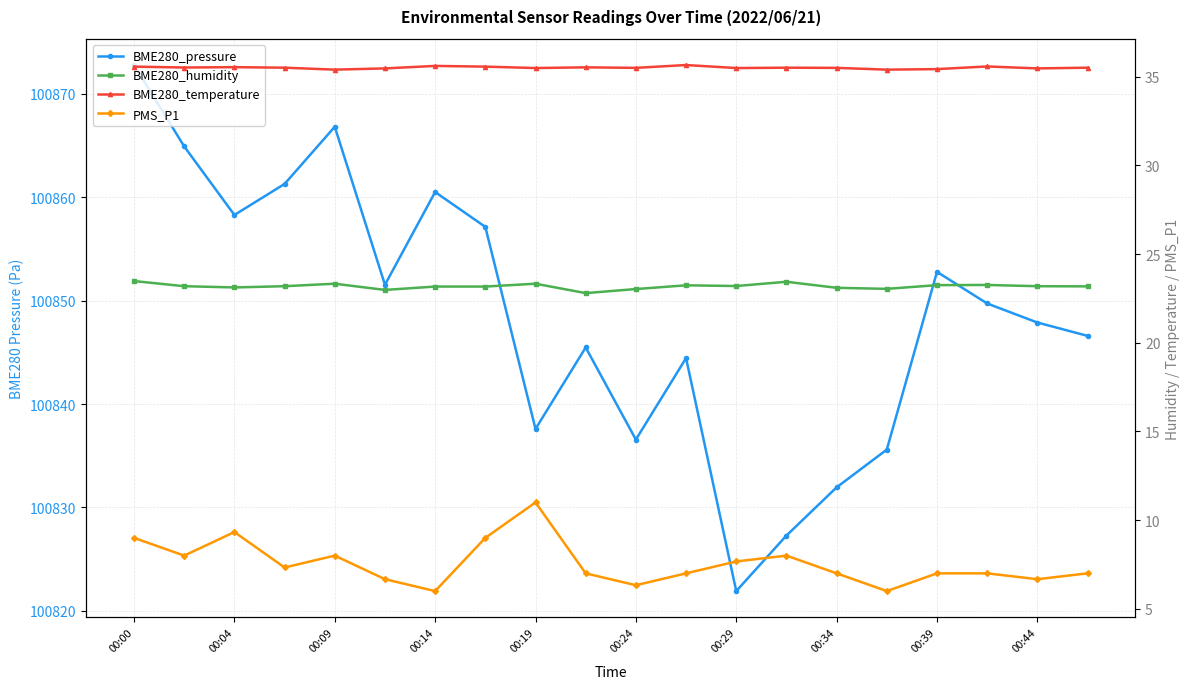

How many values in the BME280_pressure series are below 100849?

10